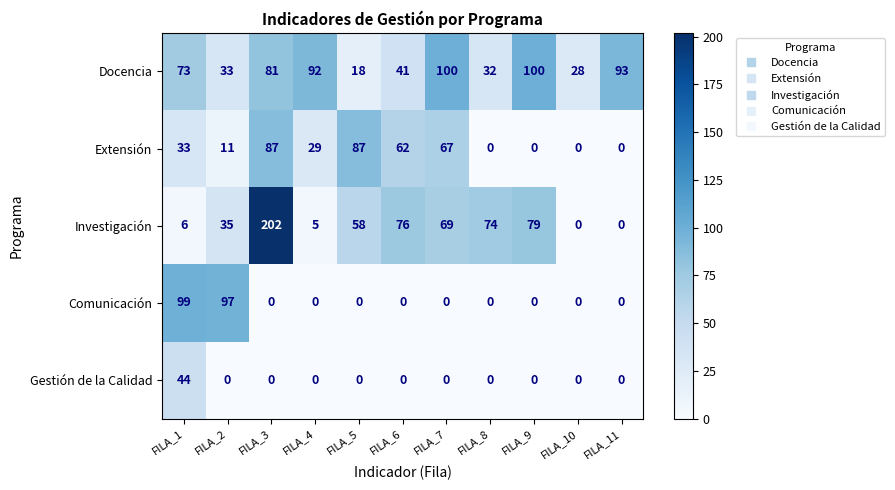

Is it true that Extensión equals 31 at FILA_10?

False